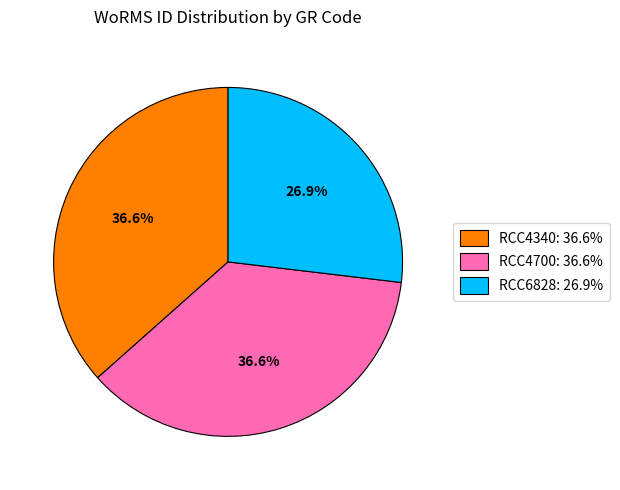

Which category has the smallest portion of the pie?

RCC6828